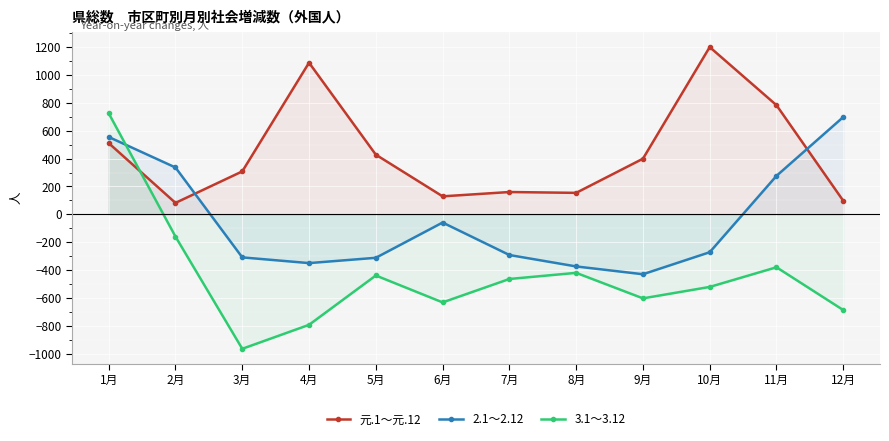

Rank the categories by 元.1～元.12 value from lowest to highest.

2月, 12月, 6月, 8月, 7月, 3月, 9月, 5月, 1月, 11月, 4月, 10月